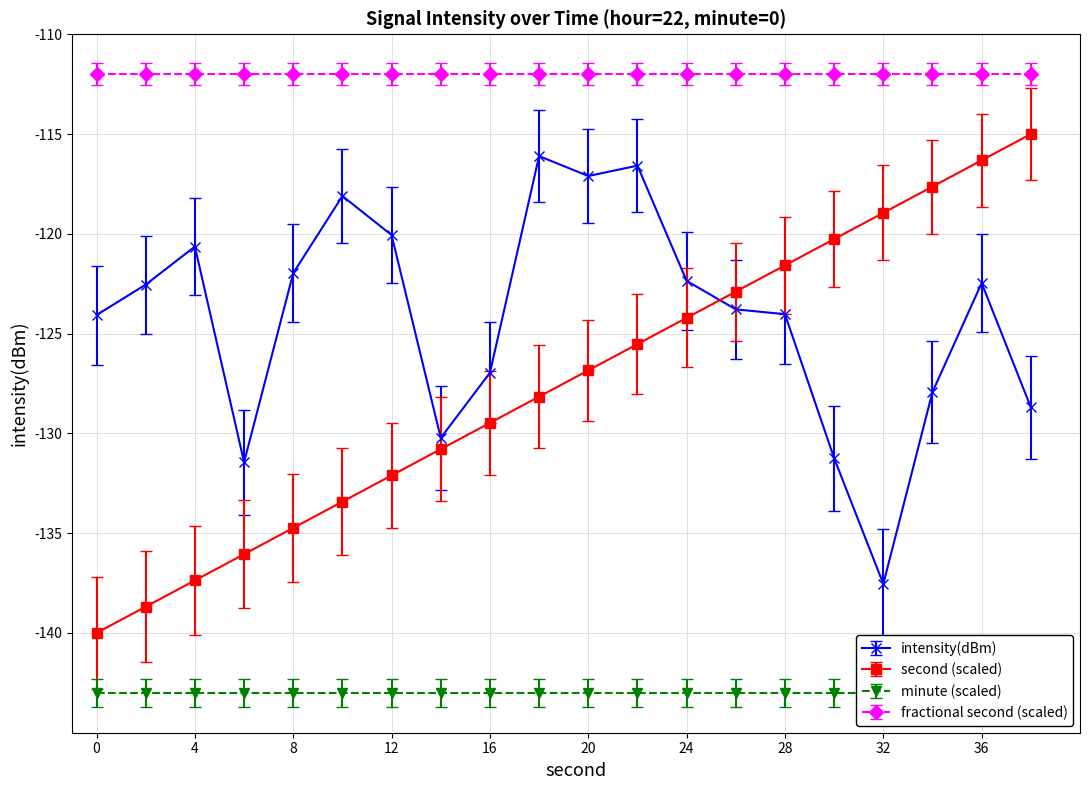

What is the average value of the intensity(dBm) series?

-124.2